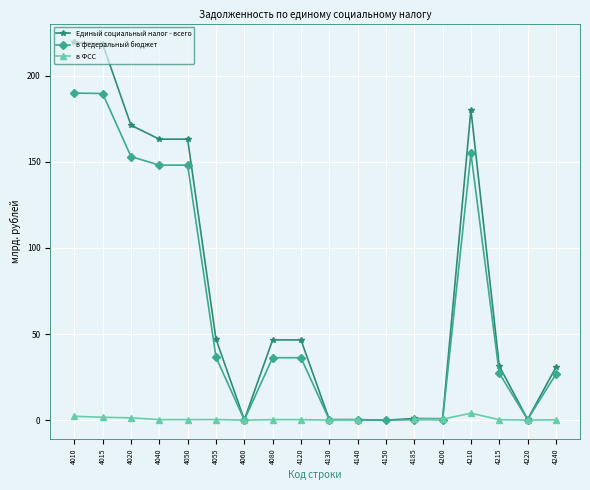

Where do в ФСС and в федеральный бюджет first cross each other?

4200 and 4210